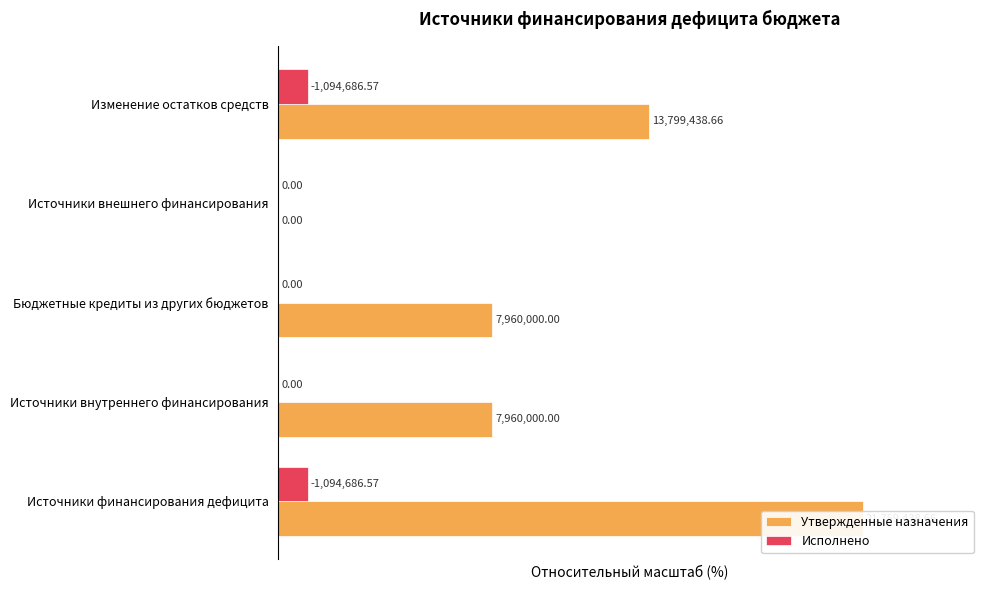

What is the sum of all Утвержденные назначения values?

236.6